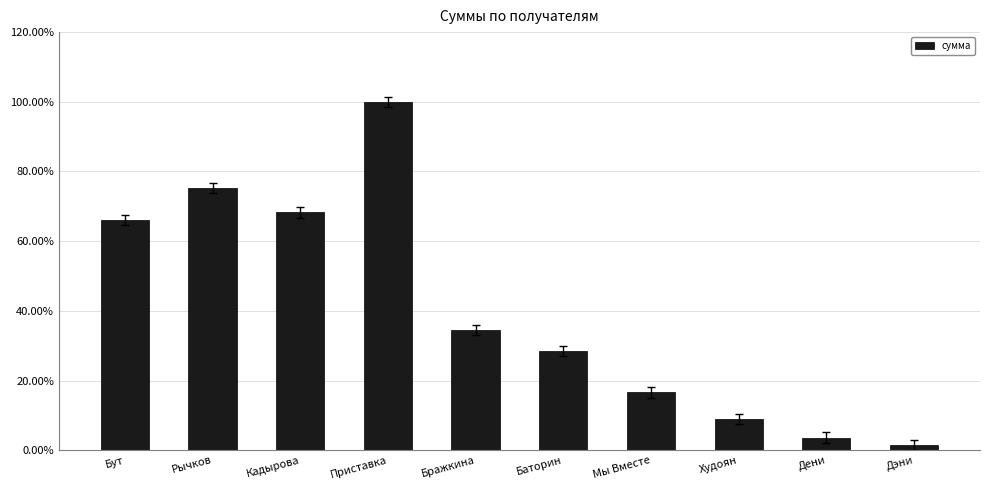

What is the difference between the values at Кадырова and Худоян?

59.2